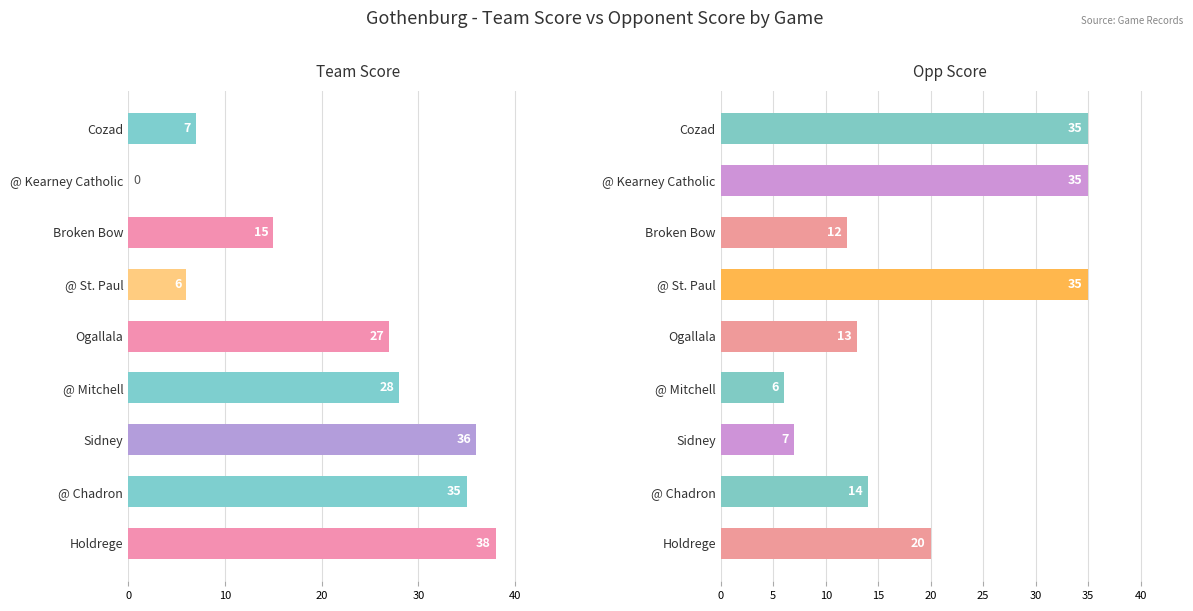

Reading right to left, list all the values displayed in this chart.

Team Score: 38	35	36	28	27	6	15	0	7
Opp Score: 20	14	7	6	13	35	12	35	35